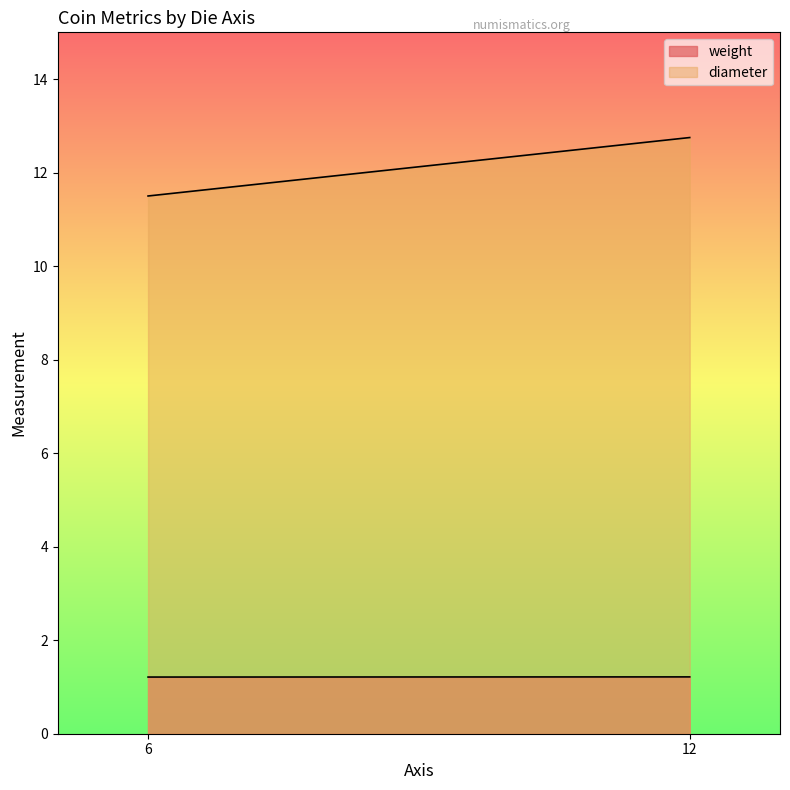

What are all the series names shown in the legend?

weight, diameter